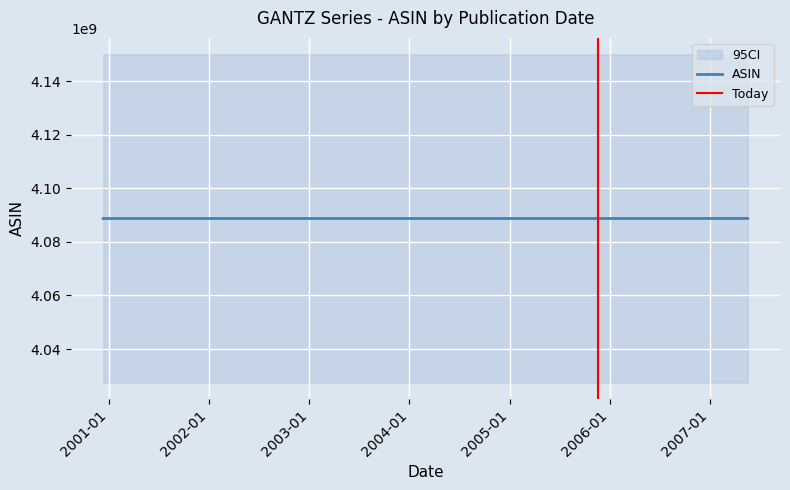

Rank the categories by value from highest to lowest.

2007-05-18, 2006-12-19, 2006-06-19, 2005-11-18, 2005-07-19, 2005-04-19, 2004-12-17, 2004-12-17, 2004-07-16, 2004-05-19, 2004-03-19, 2003-12-18, 2003-08-19, 2003-05-19, 2003-01-17, 2002-09-19, 2002-05-17, 2002-02-19, 2001-10-19, 2001-06-19, 2001-03-19, 2000-12-11